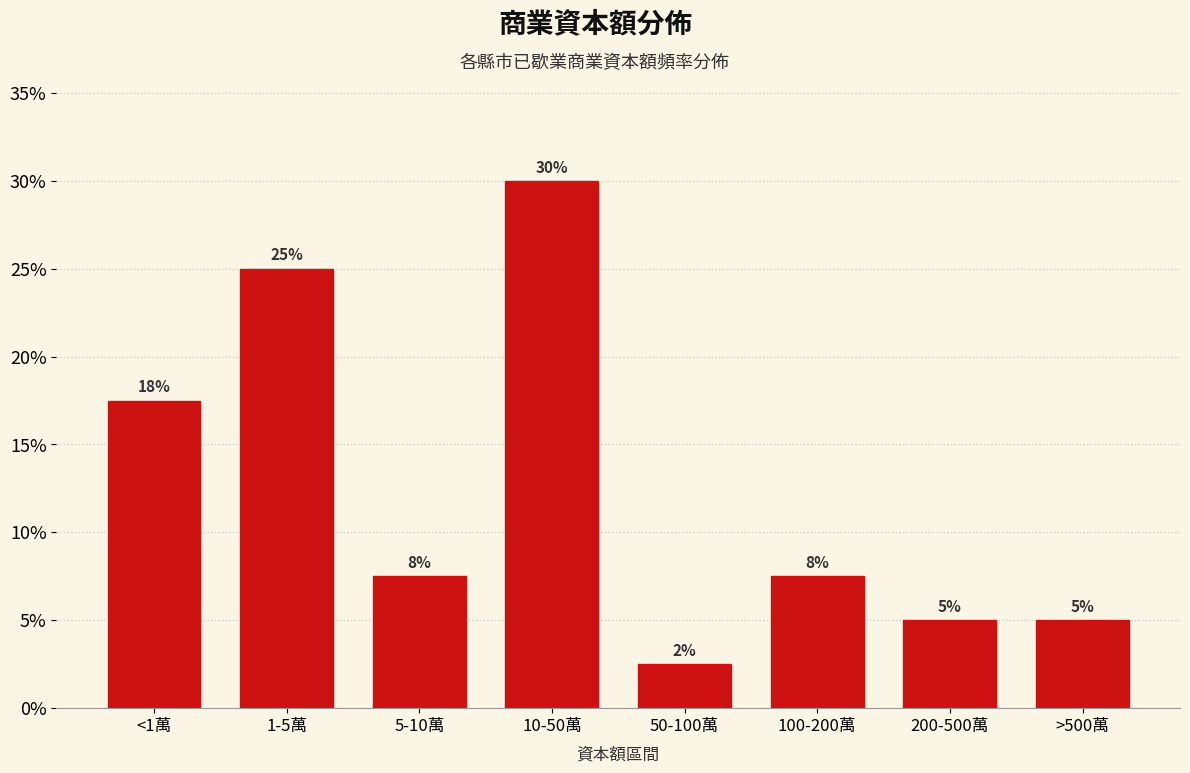

True or false: the data shows 17.5 at <1萬.

True